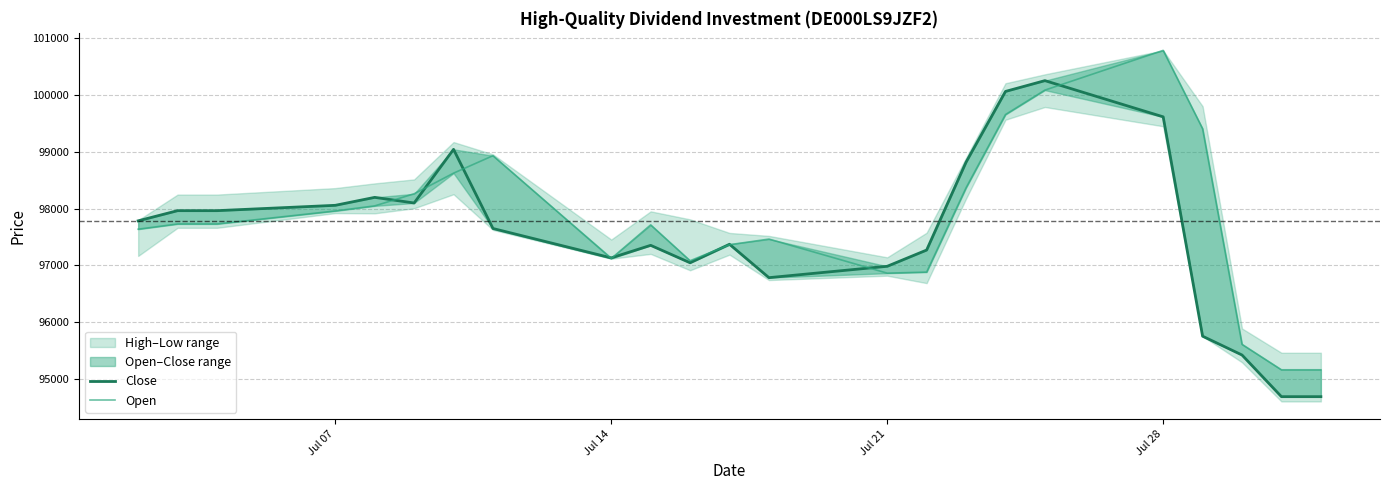

How many values in the Close series are below 97650?

11